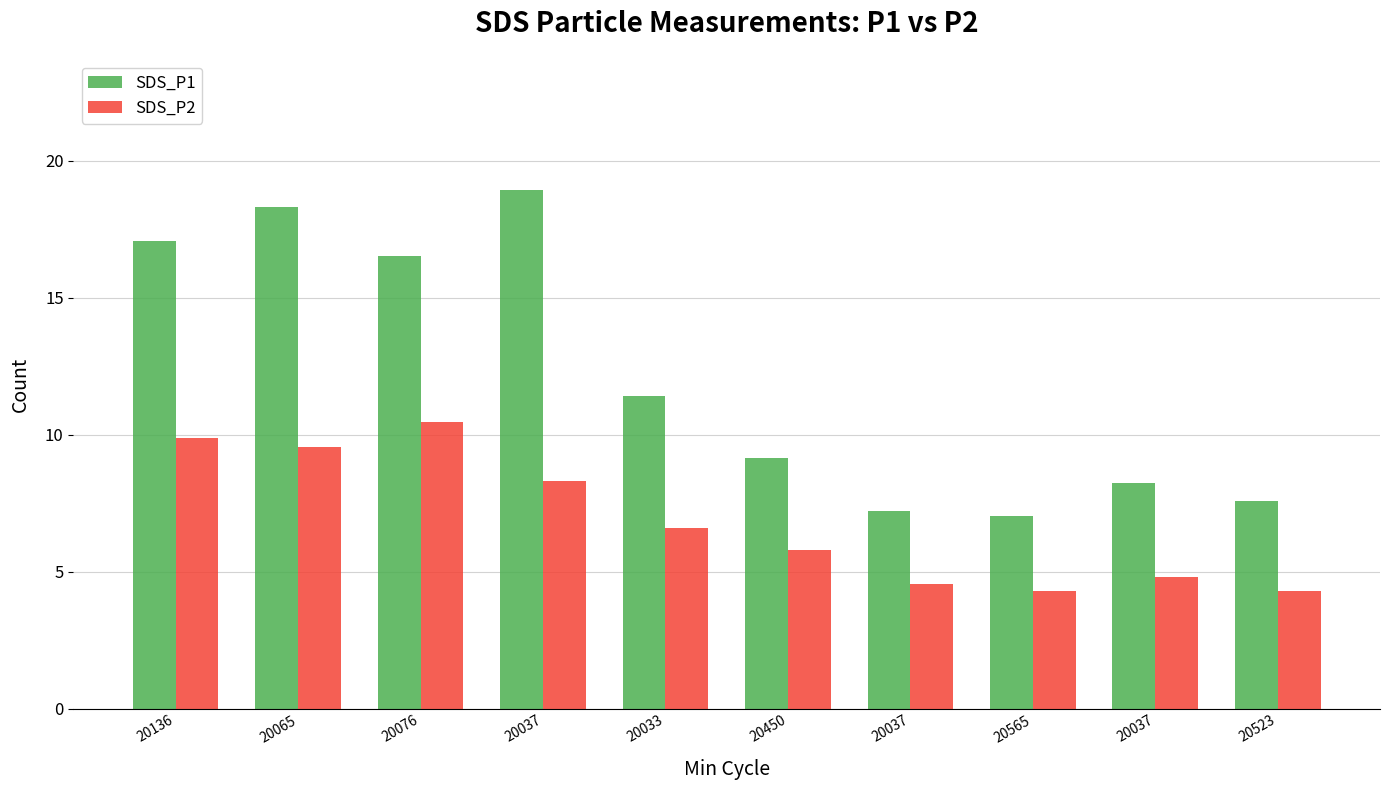

Does the chart contain stacked bars?

No